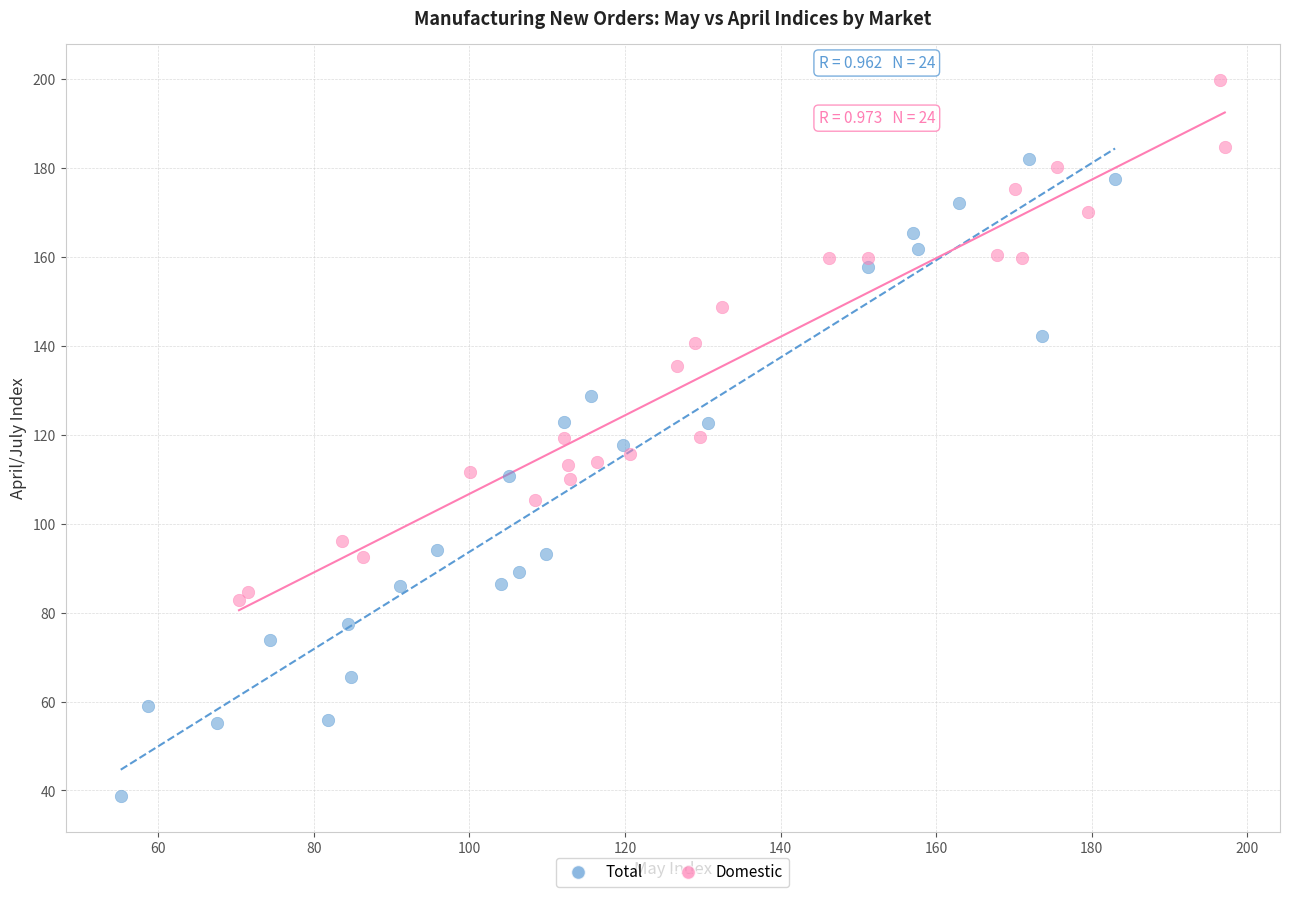

Which series has the largest Y range (max minus min)?

Total